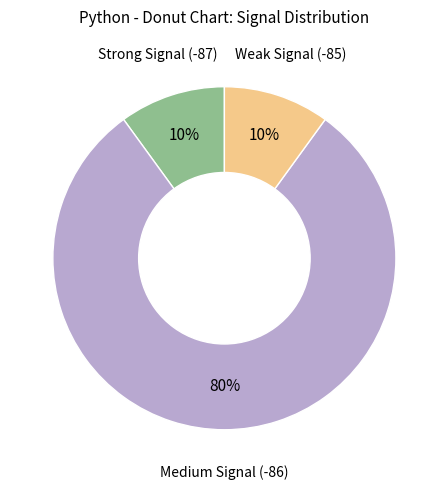

What percentage is the Strong Signal (-87) slice, to the nearest percent?

10%